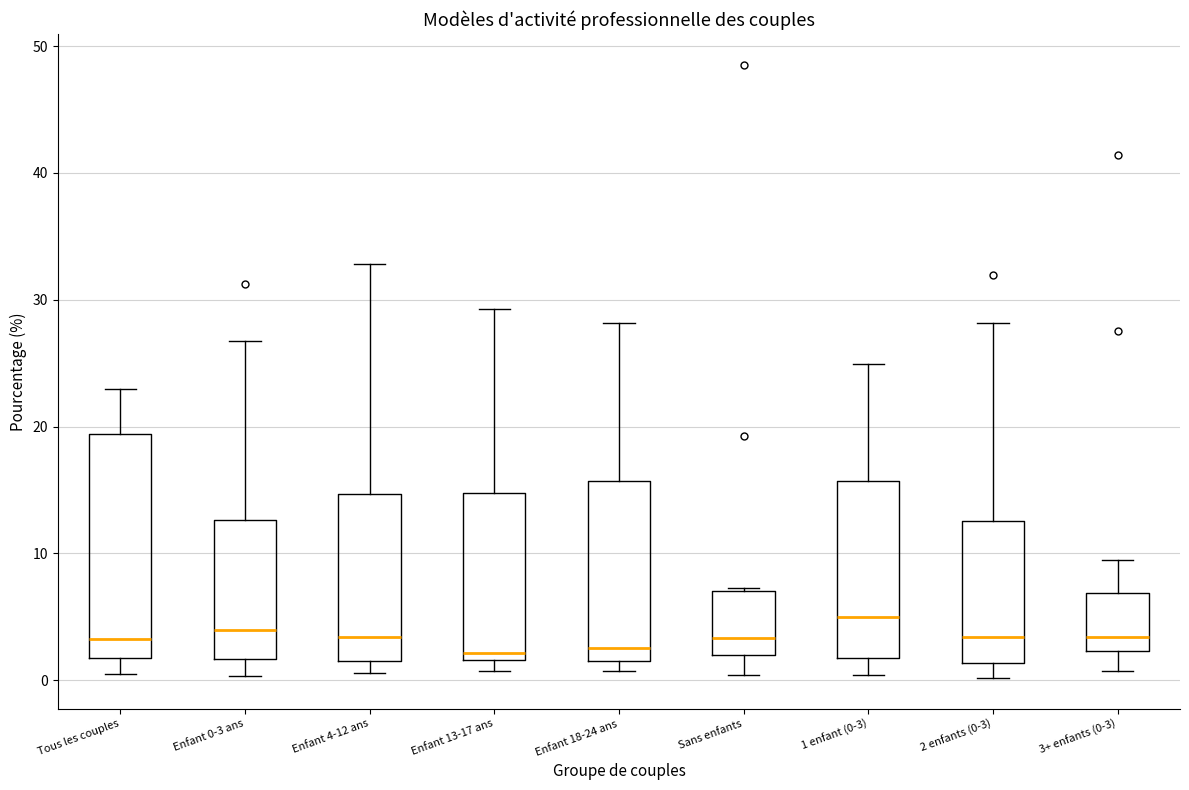

Where is the lower edge of the box for Enfant 18-24 ans on the y-axis? The values are not printed on the chart, so give them approximately, as read against the axis.

2